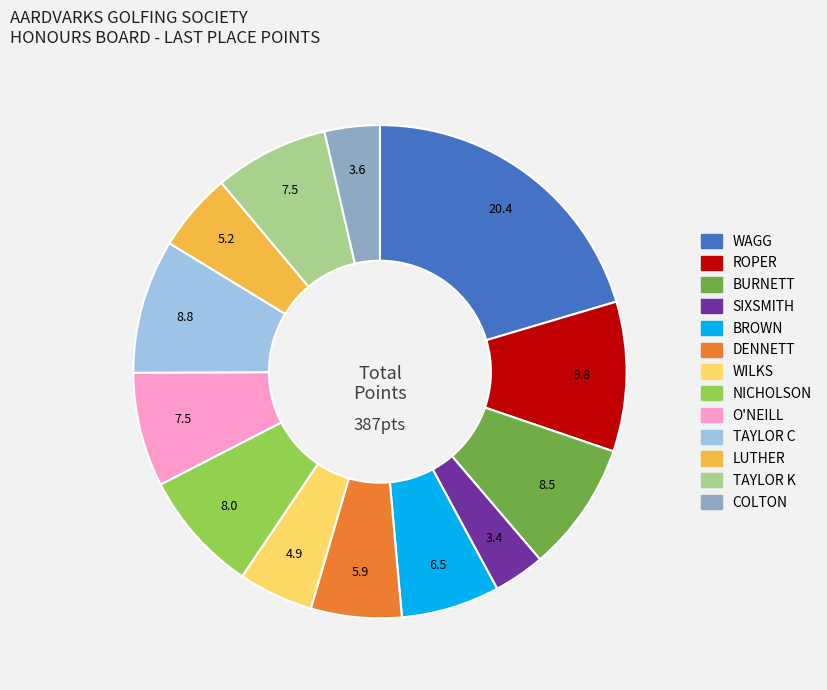

Is it true that TAYLOR K is 7% of the pie?

True